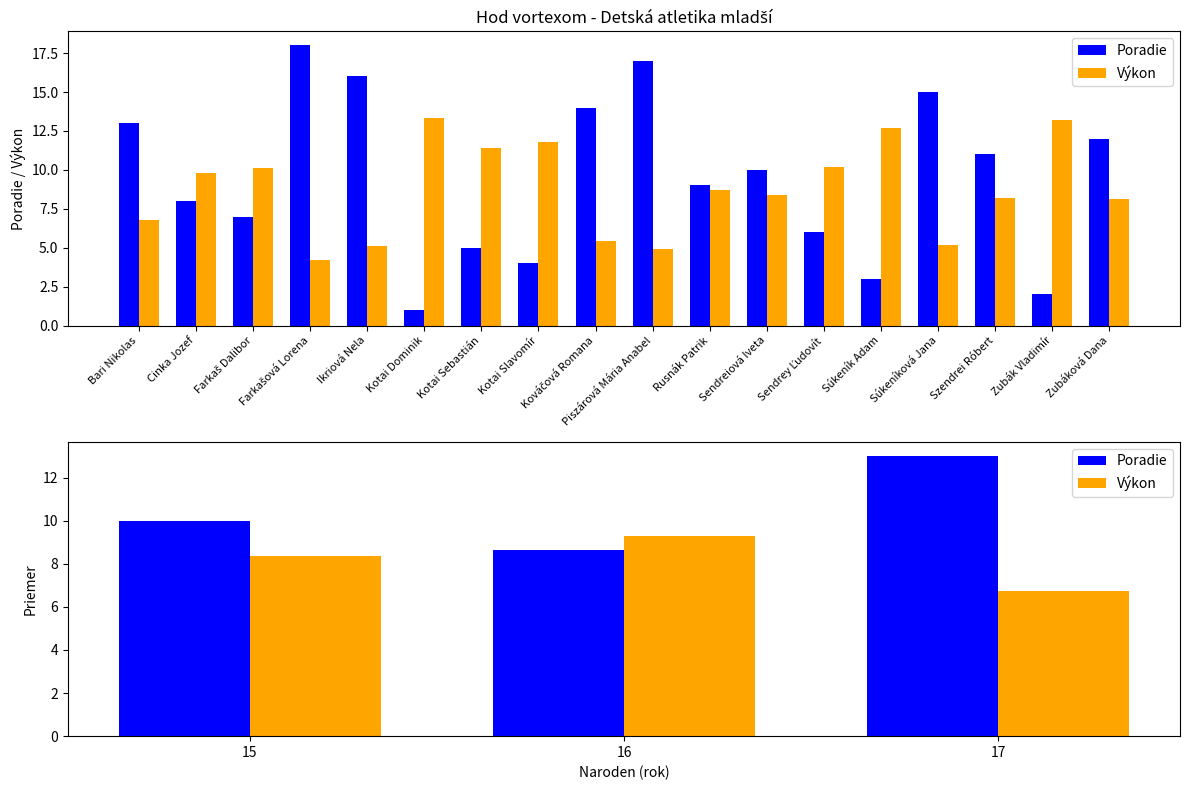

Which series has the largest range (max minus min)?

Poradie